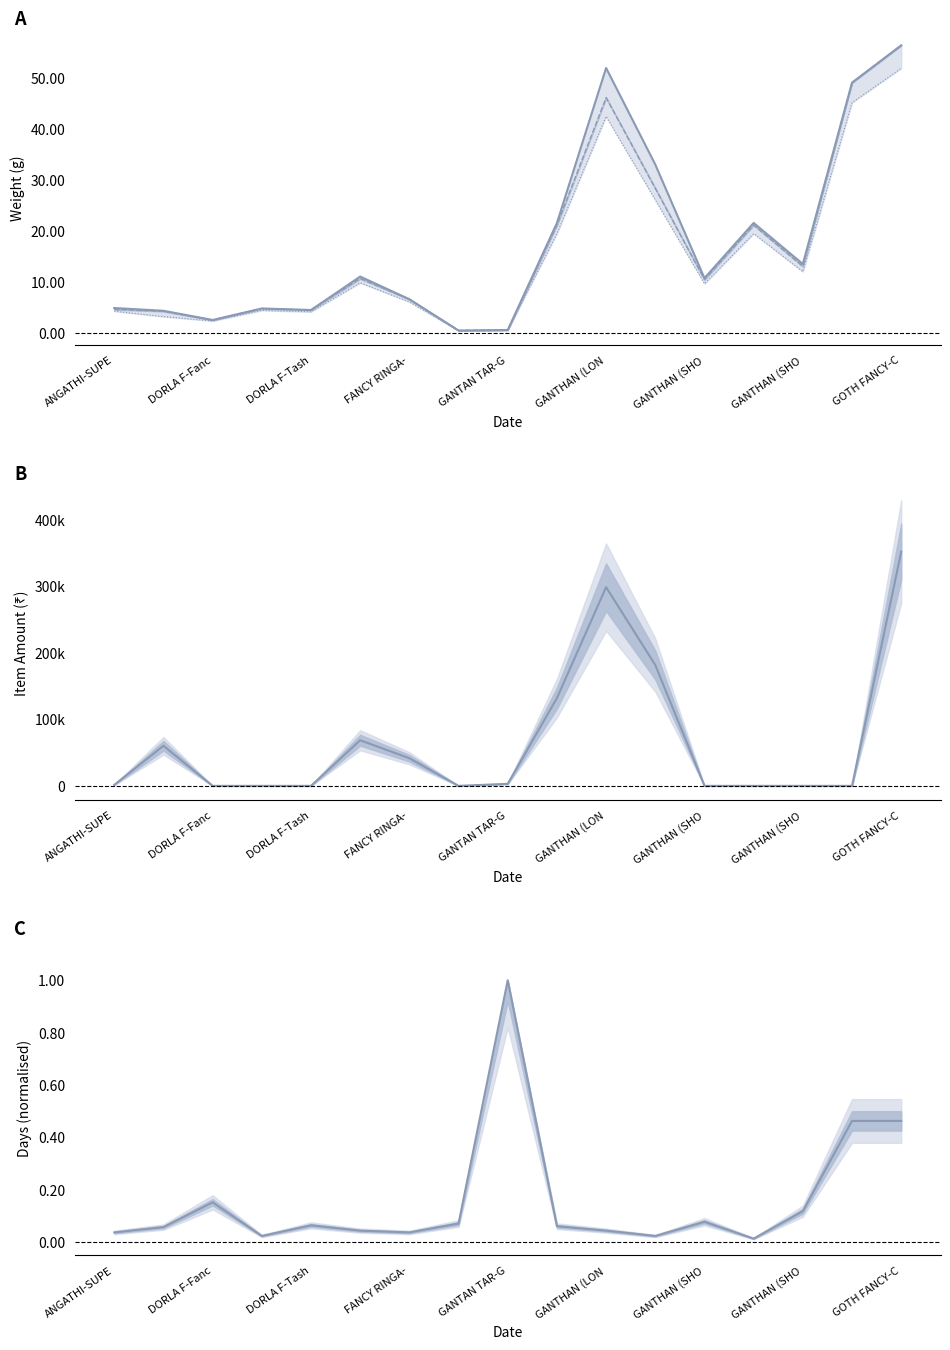

True or false: Net Wt and Fine Wt intersect in this chart.

False